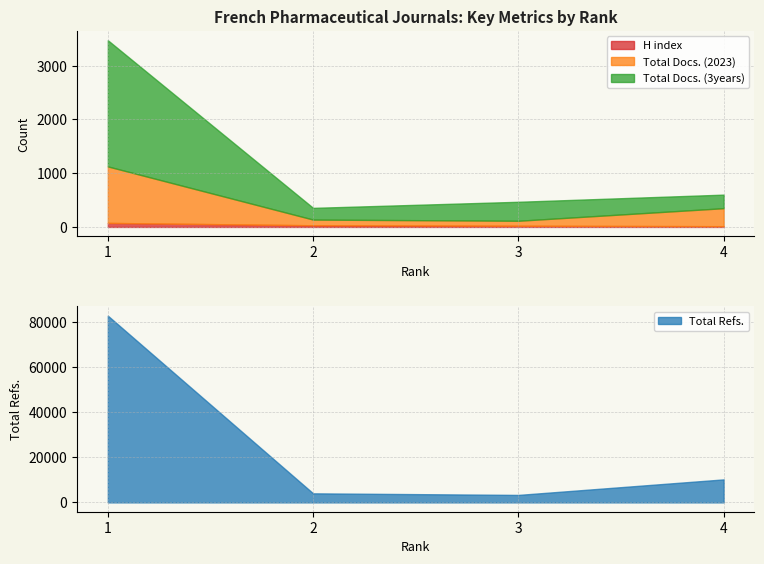

What is the value of the Total Refs. point at the 2nd from the left?

4018